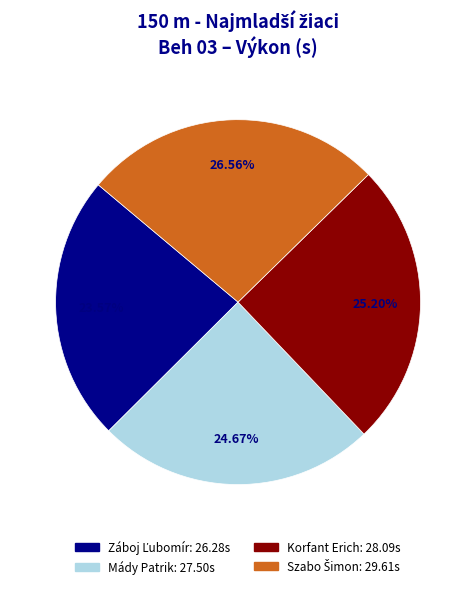

Is there a majority slice in this chart?

No